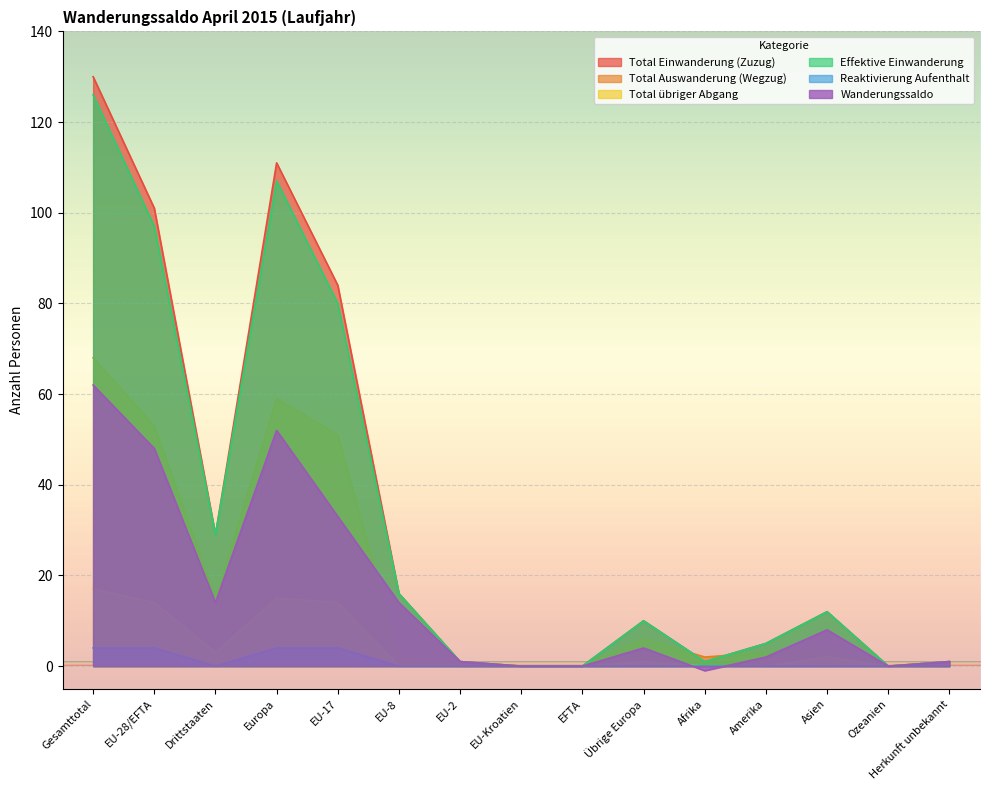

Rank the series by their maximum value, from highest to lowest.

Total Einwanderung (Zuzug), Effektive Einwanderung, Total Auswanderung (Wegzug), Wanderungssaldo, Total übriger Abgang, Reaktivierung Aufenthalt